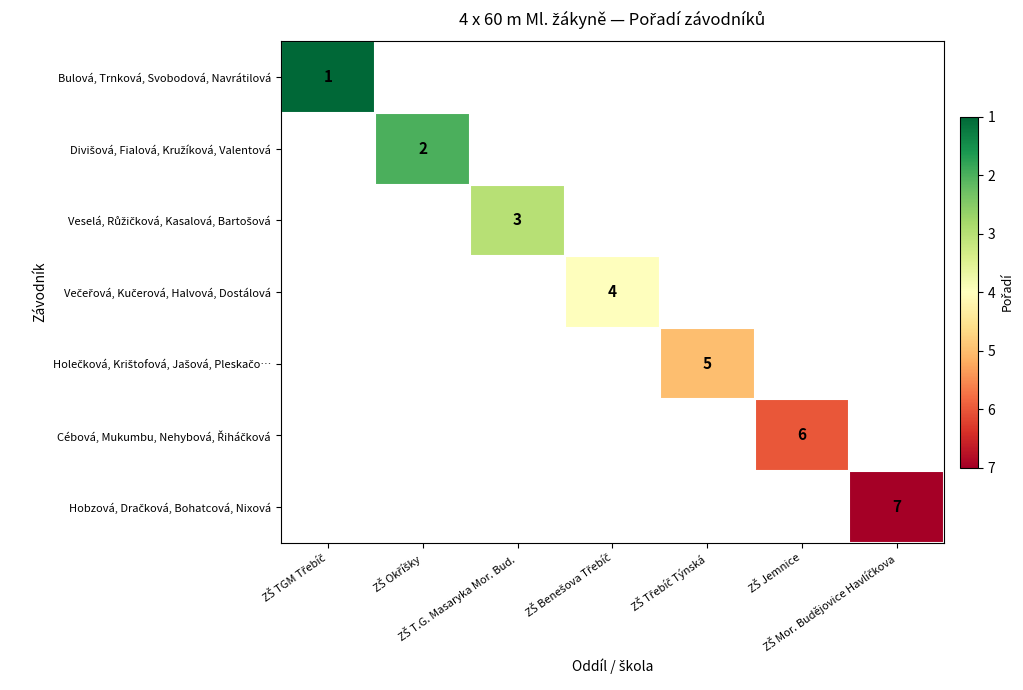

List the labels in order of Bulová, Trnková, Svobodová, Navrátilová value, largest first.

ZŠ TGM Třebíč, ZŠ Okříšky, ZŠ T.G. Masaryka Mor. Bud., ZŠ Benešova Třebíč, ZŠ Třebíč Týnská, ZŠ Jemnice, ZŠ Mor. Budějovice Havlíčkova